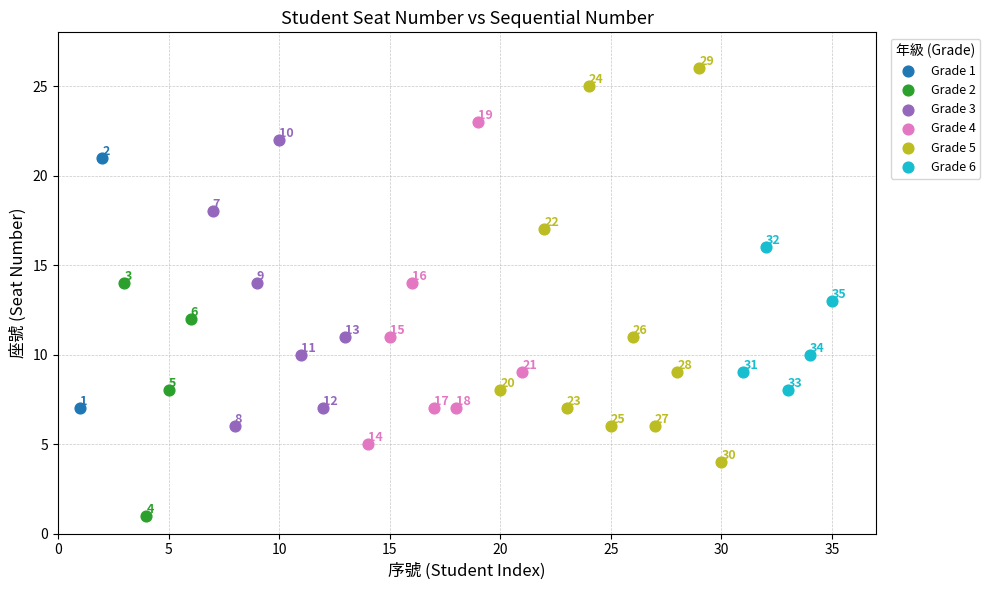

What are all the series names shown in the legend?

Grade 1, Grade 2, Grade 3, Grade 4, Grade 5, Grade 6